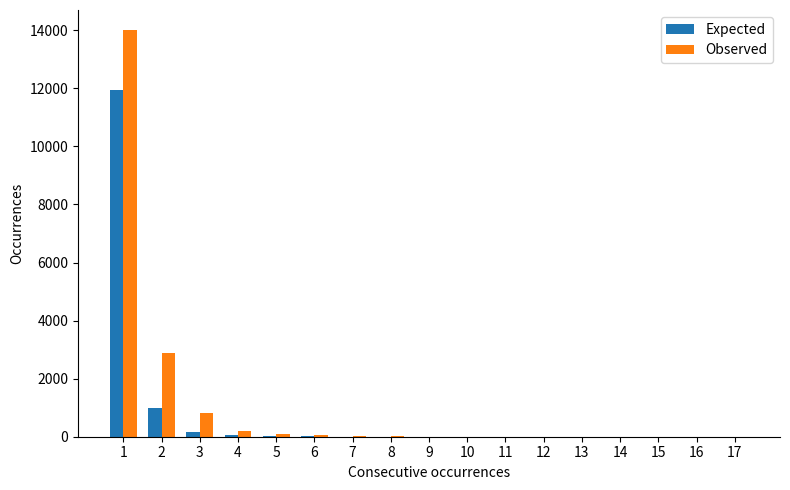

Are the bars grouped side by side (vs. stacked)?

Yes